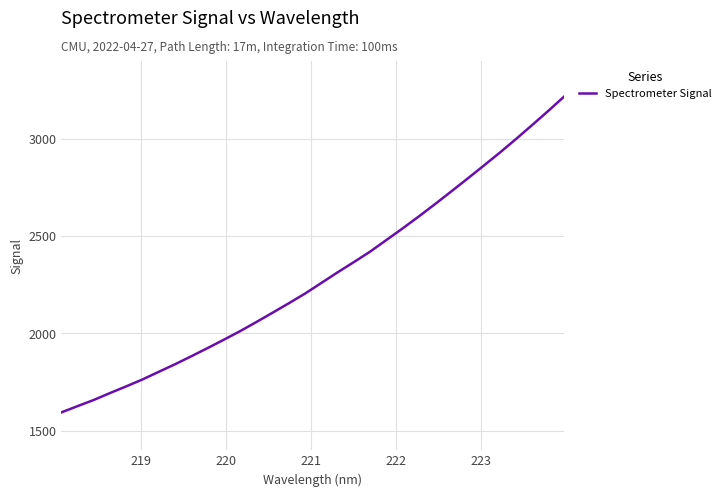

What is the smallest value displayed?

1594.7